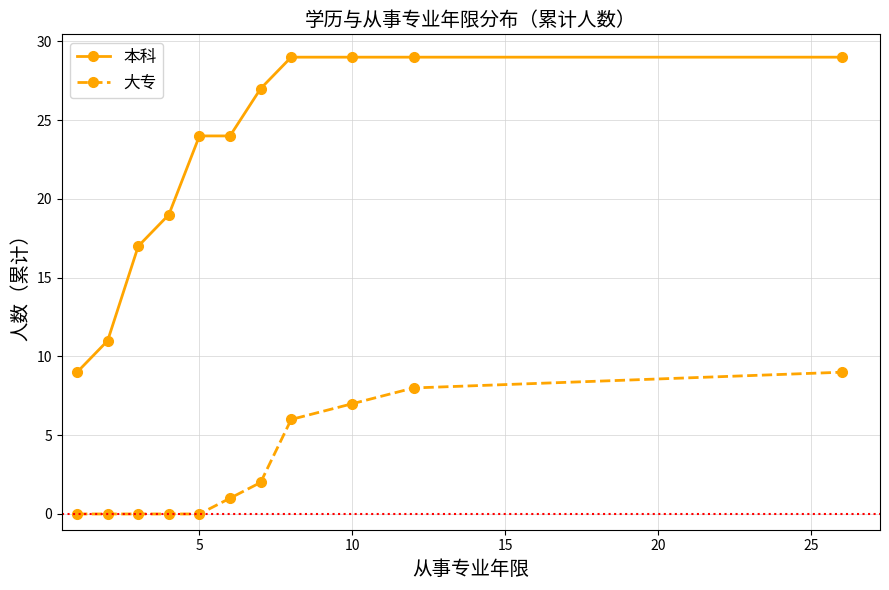

Reading left to right, extract all data points from this chart.

本科: 9	11	17	19	24	24	27	29	29	29	29
大专: 0	0	0	0	0	1	2	6	7	8	9